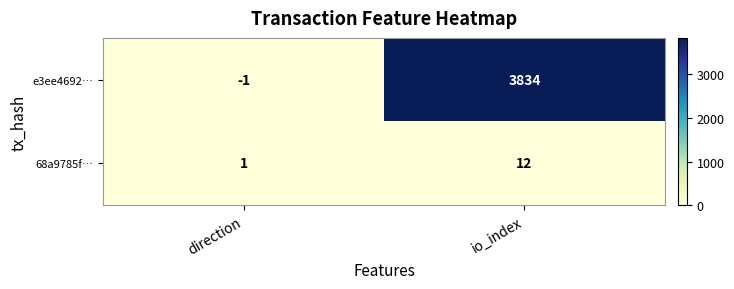

Reading left to right, list all the values displayed in this chart.

e3ee4692…: direction=-1	io_index=3834
68a9785f…: direction=1	io_index=12